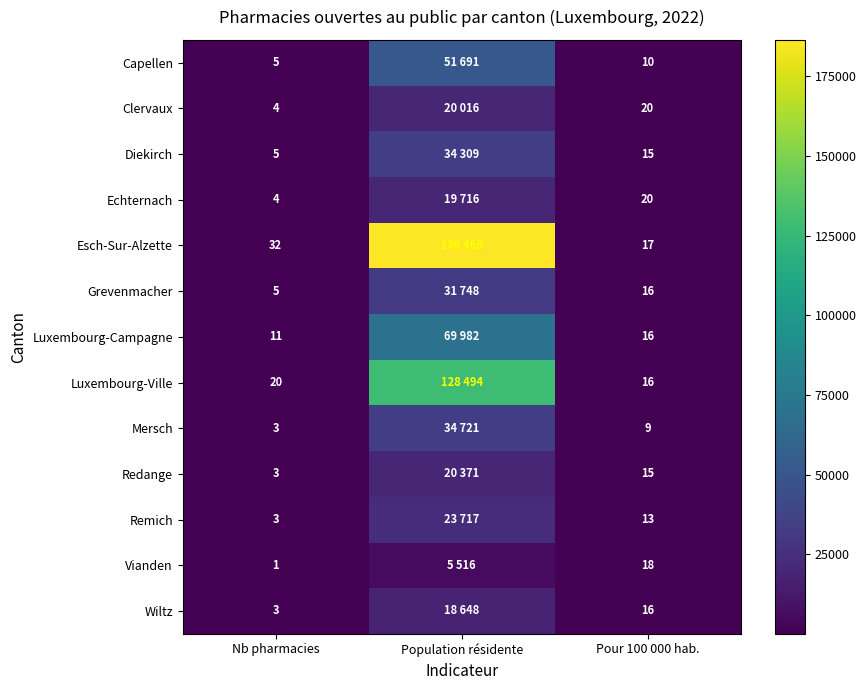

The value of Grevenmacher at Nb pharmacies is 5. True or false?

True